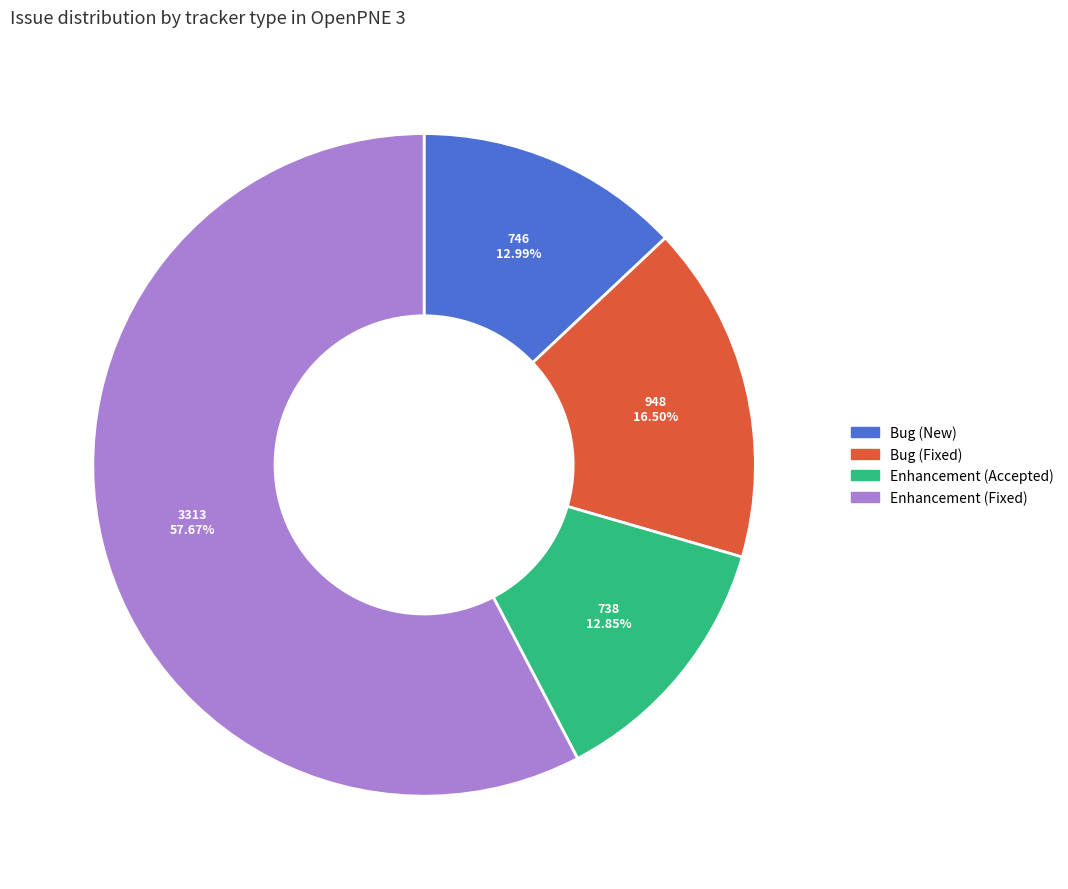

Is there any slice that represents more than half of the pie?

Yes